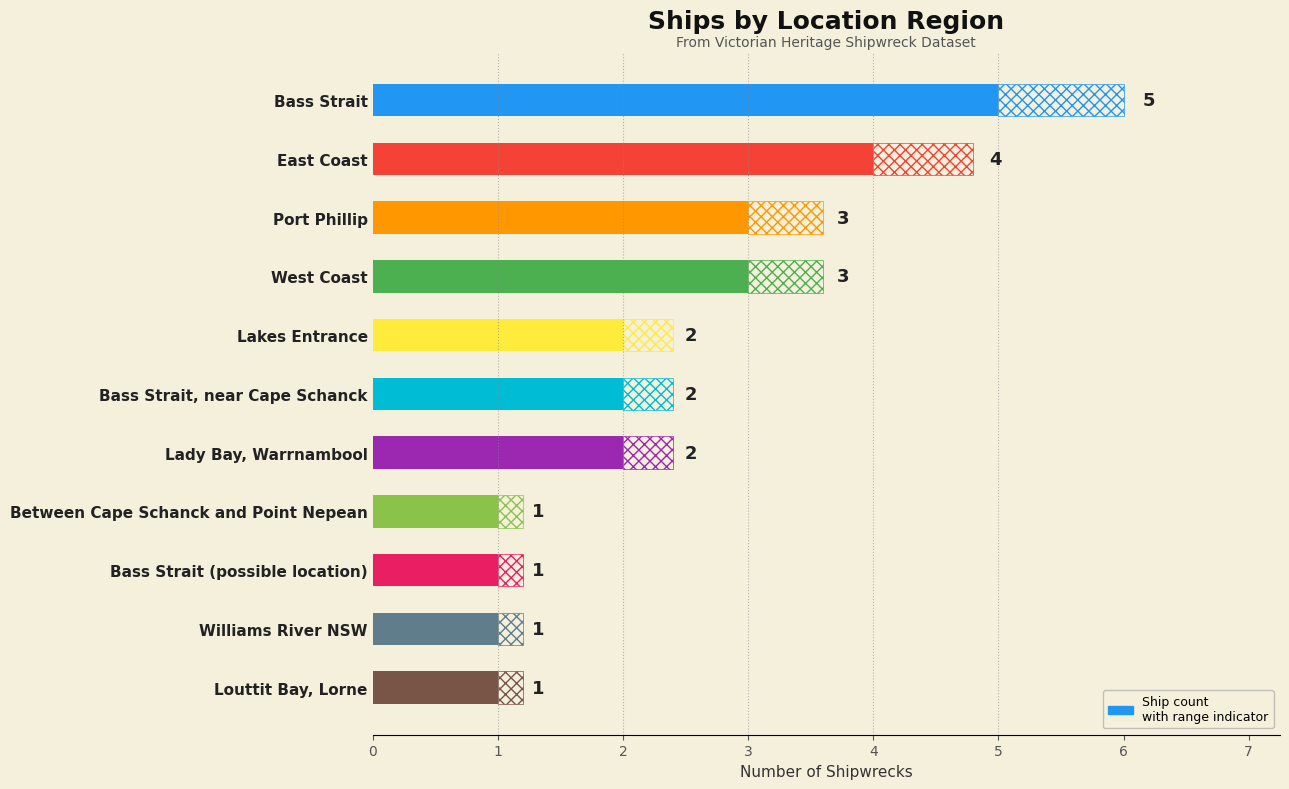

What is the value of the 10th bar from the left?

4